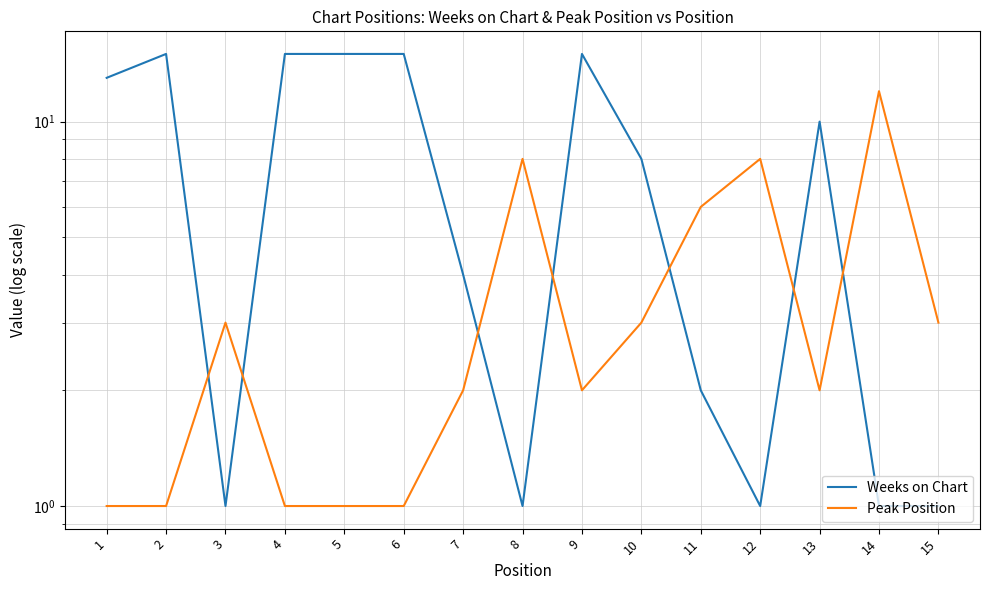

List the labels in order of Weeks on Chart value, largest first.

2, 4, 5, 6, 9, 1, 13, 10, 7, 11, 3, 8, 12, 14, 15